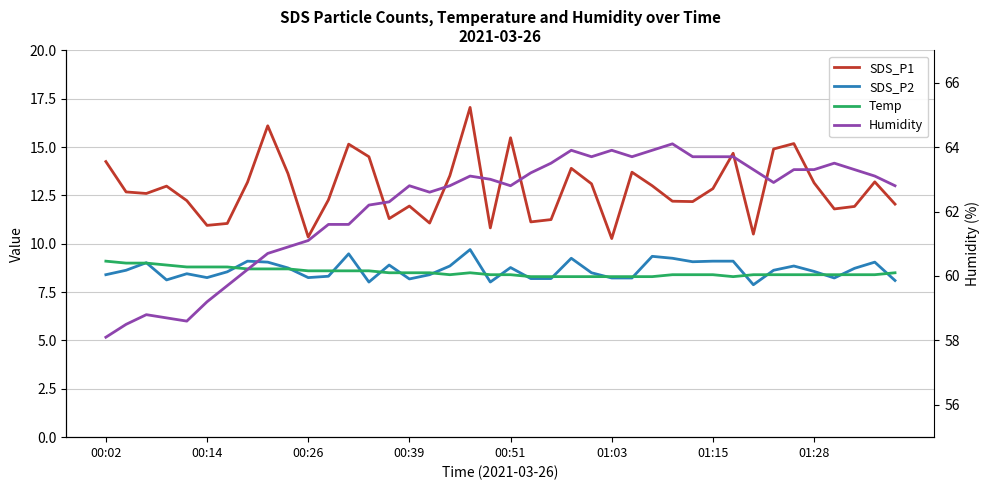

Where is the first local maximum for Temp?

18